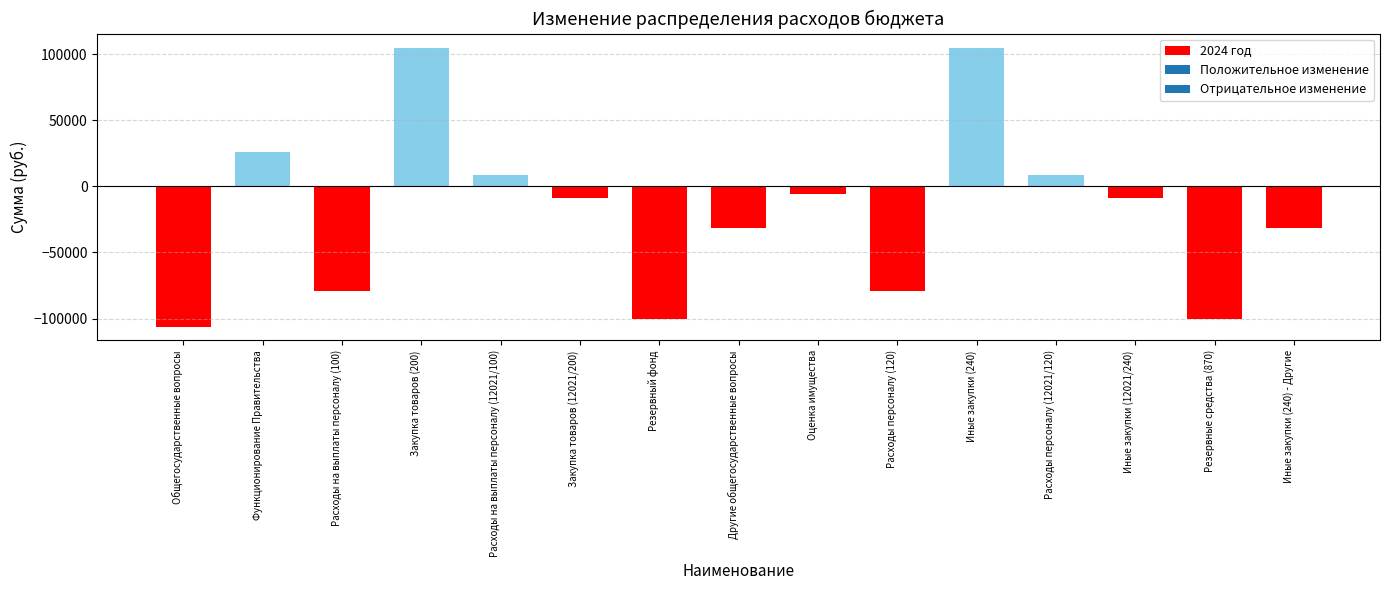

How many values exceed -8509?

6